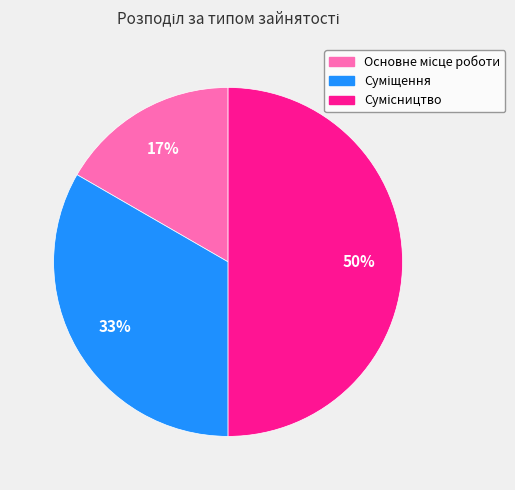

To the nearest percent, what is the difference between the largest and smallest slice percentages?

33%